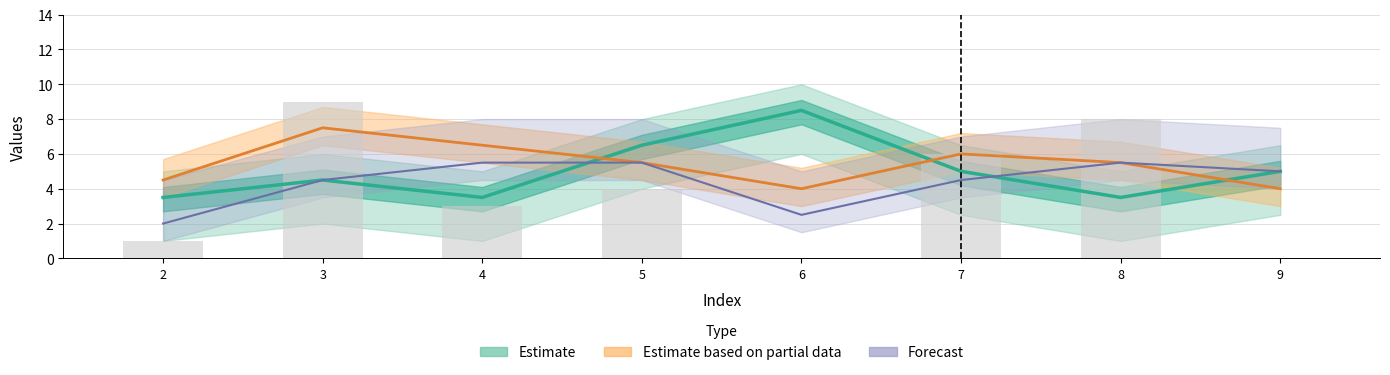

The col_2 series shows 3 at 9. True or false?

False